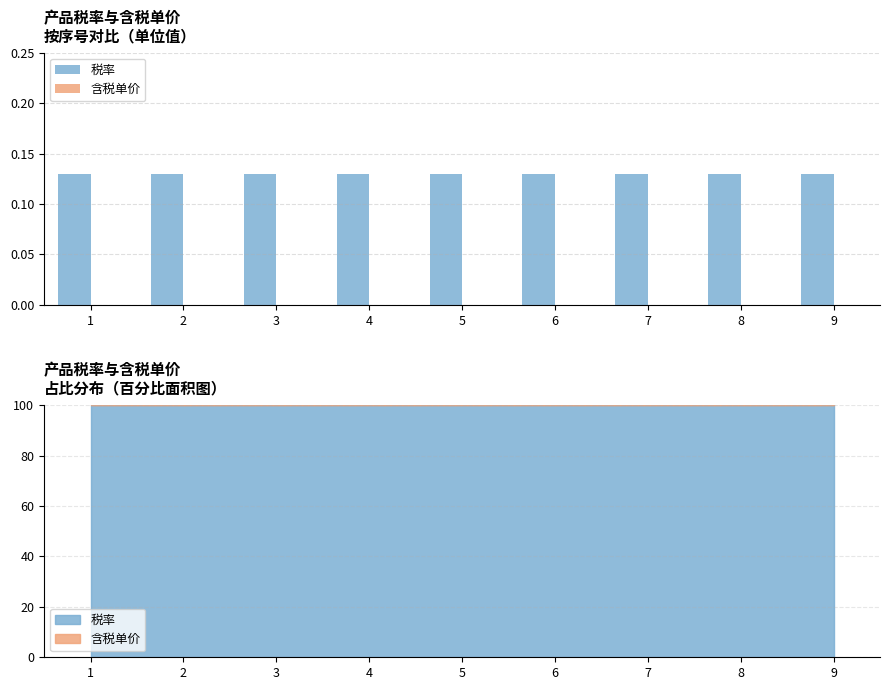

The value of 税率 at 3 is 0.1. True or false?

True